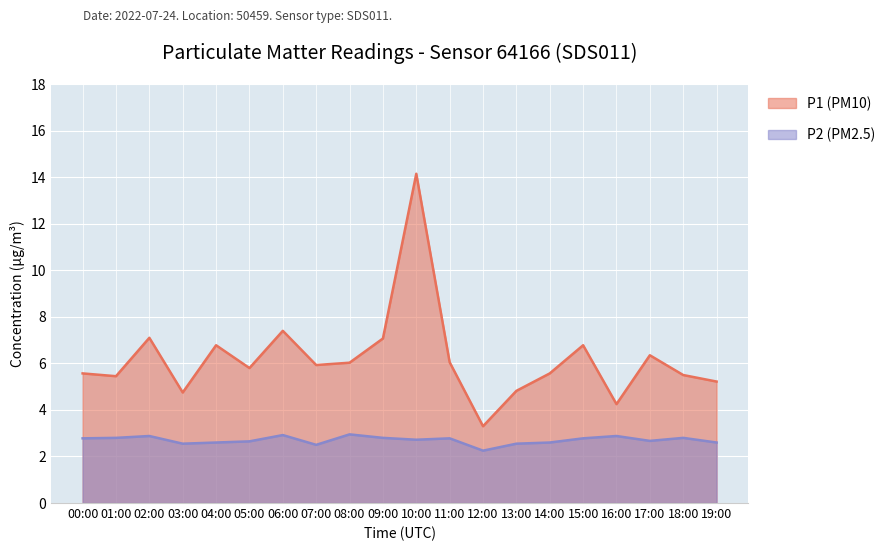

The value of P1 (PM10) at 03:00 is 4.8. True or false?

True